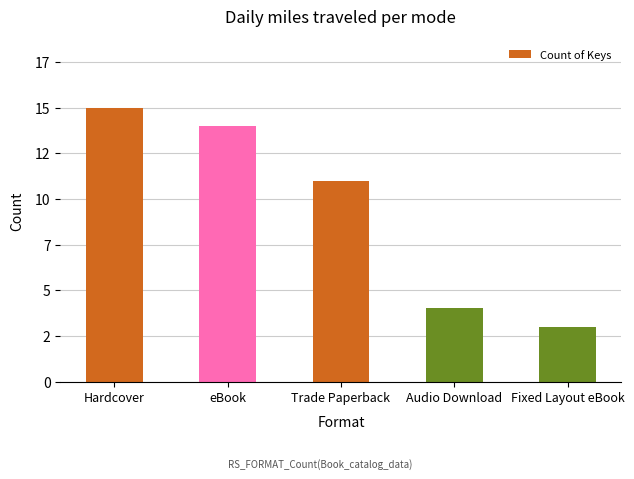

What is the difference between the maximum and minimum values?

12